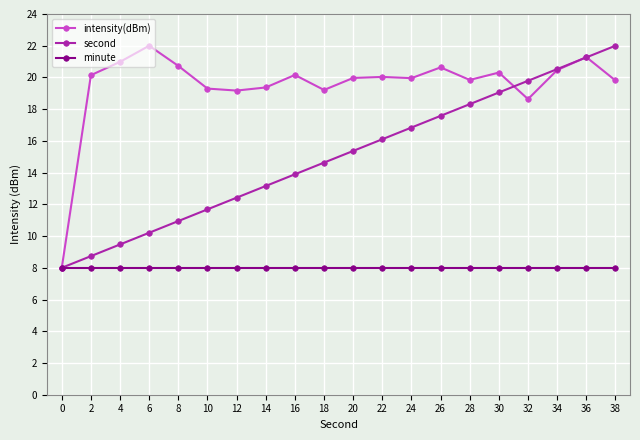

Which series changed the most between 0 and 30?

intensity(dBm)